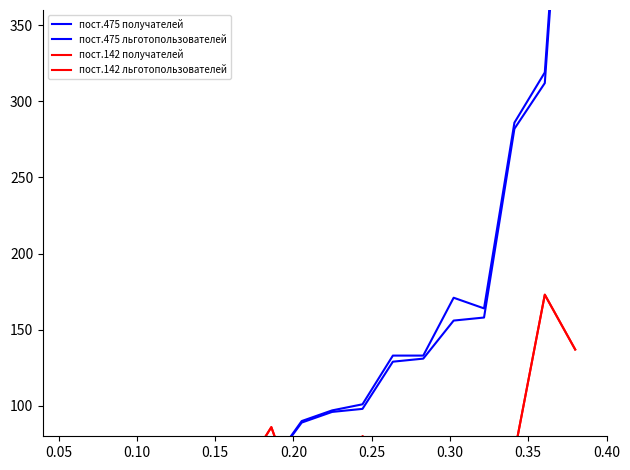

Reading left to right, extract all data points from this chart.

пост.475 получателей: 7	15	18	24	34	43	55	62	89	96	98	129	131	156	158	282	312	594
пост.475 льготопользователей: 7	16	19	26	35	43	56	62	90	97	101	133	133	171	164	286	319	603
пост.142 получателей: 52	43	69	39	68	10	54	86	30	32	80	67	41	42	66	69	173	137
пост.142 льготопользователей: 52	43	69	39	68	10	54	86	30	32	80	67	41	42	66	69	173	137